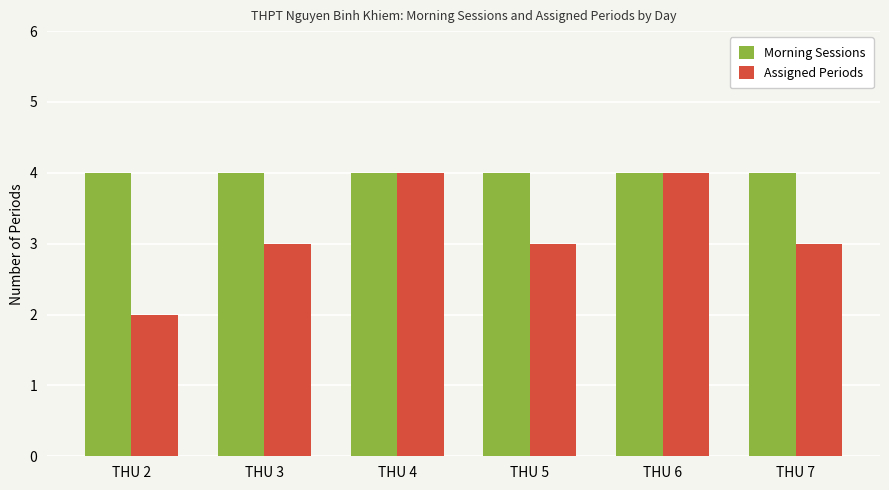

What is the value of the Morning Sessions bar at the 3rd from the left?

4